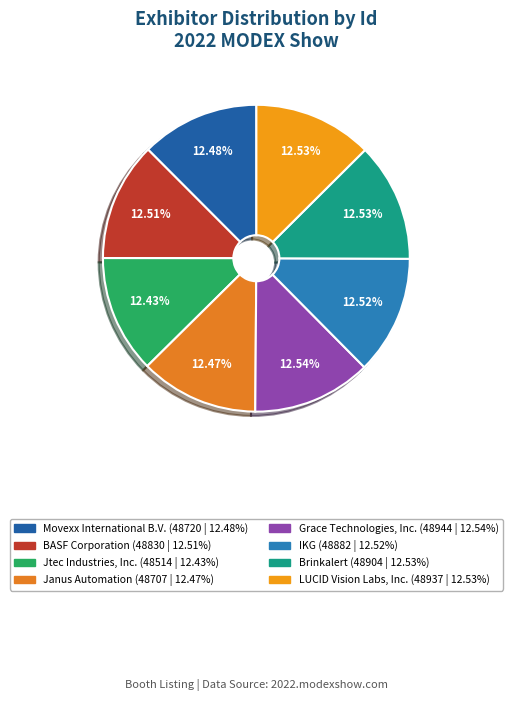

True or false: Jtec Industries, Inc. accounts for 20% of the total.

False